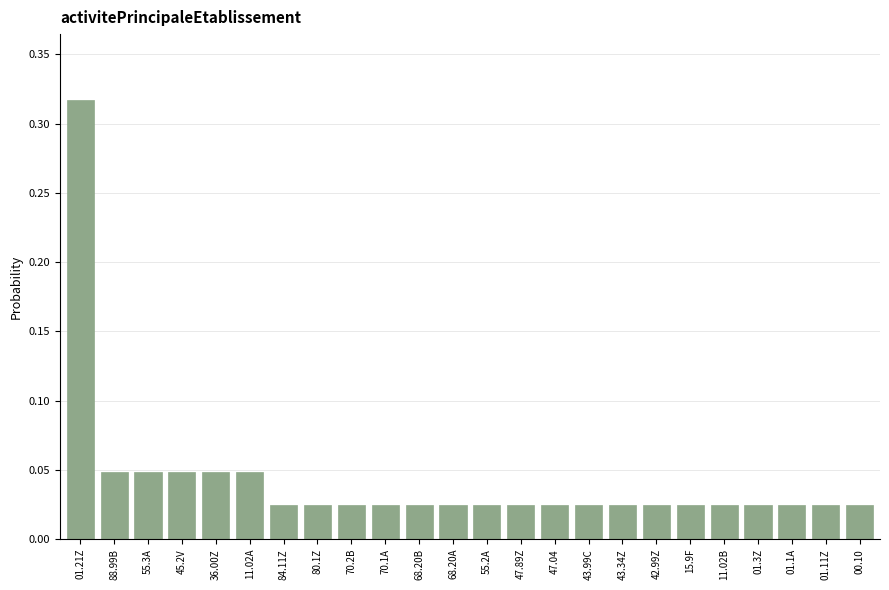

What is the sum of all values?

1.0